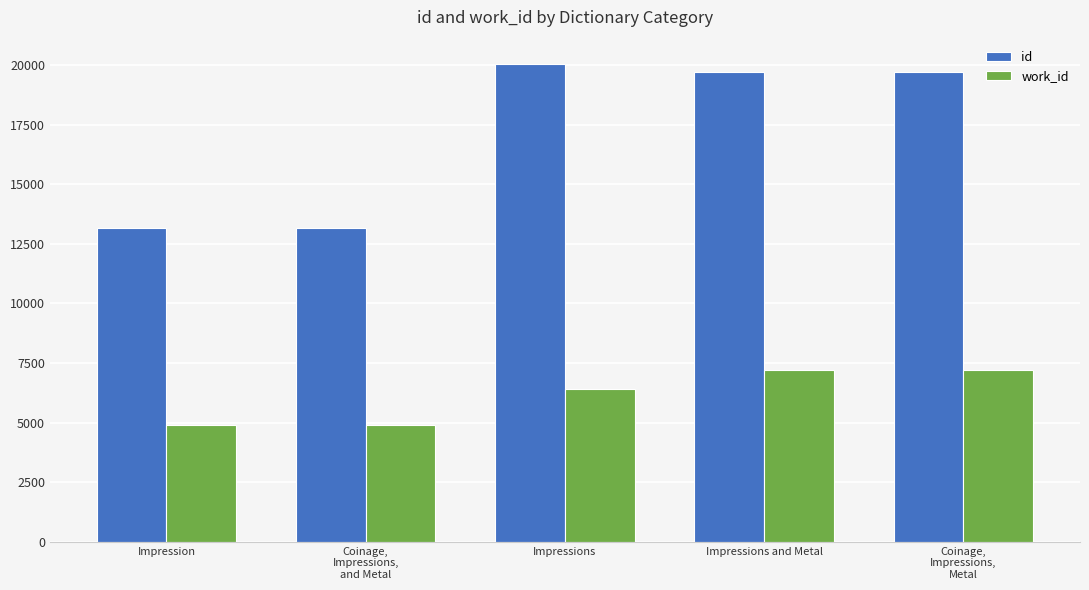

Is it true that work_id equals 3177.9 at Impressions?

False